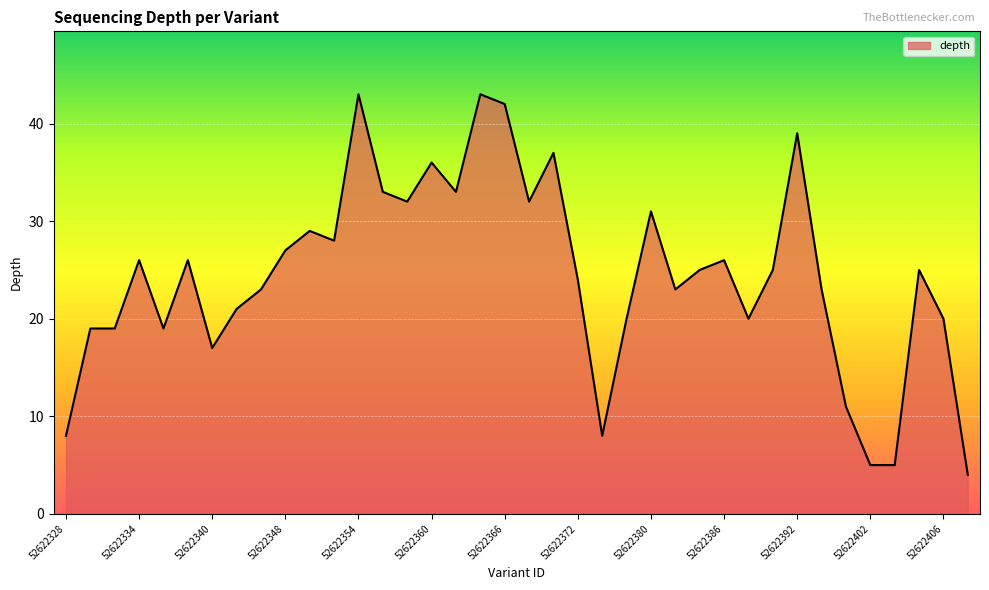

What is the maximum value shown in the chart?

43